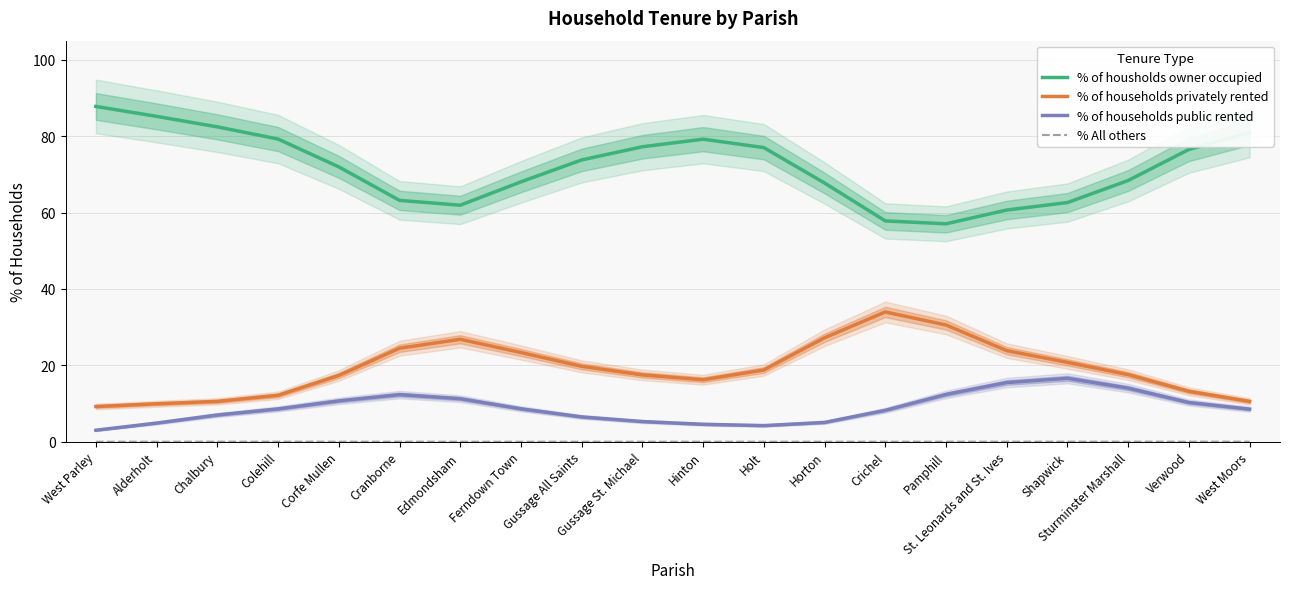

At which category is the sum across all series the highest?

Crichel